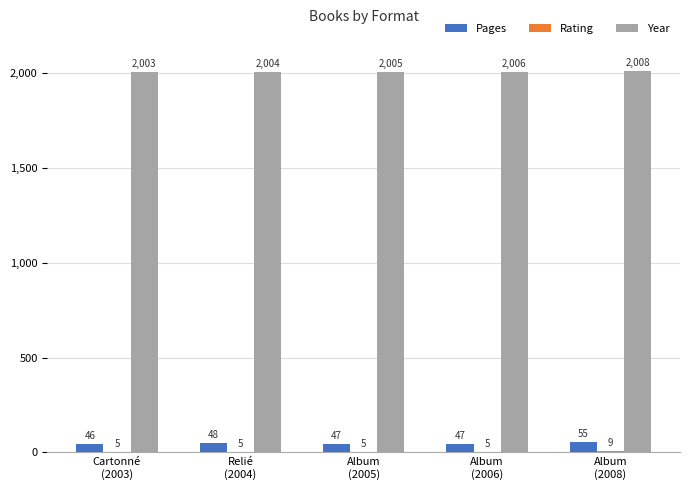

At which category does the chart reach its peak across all series?

Album
(2008)